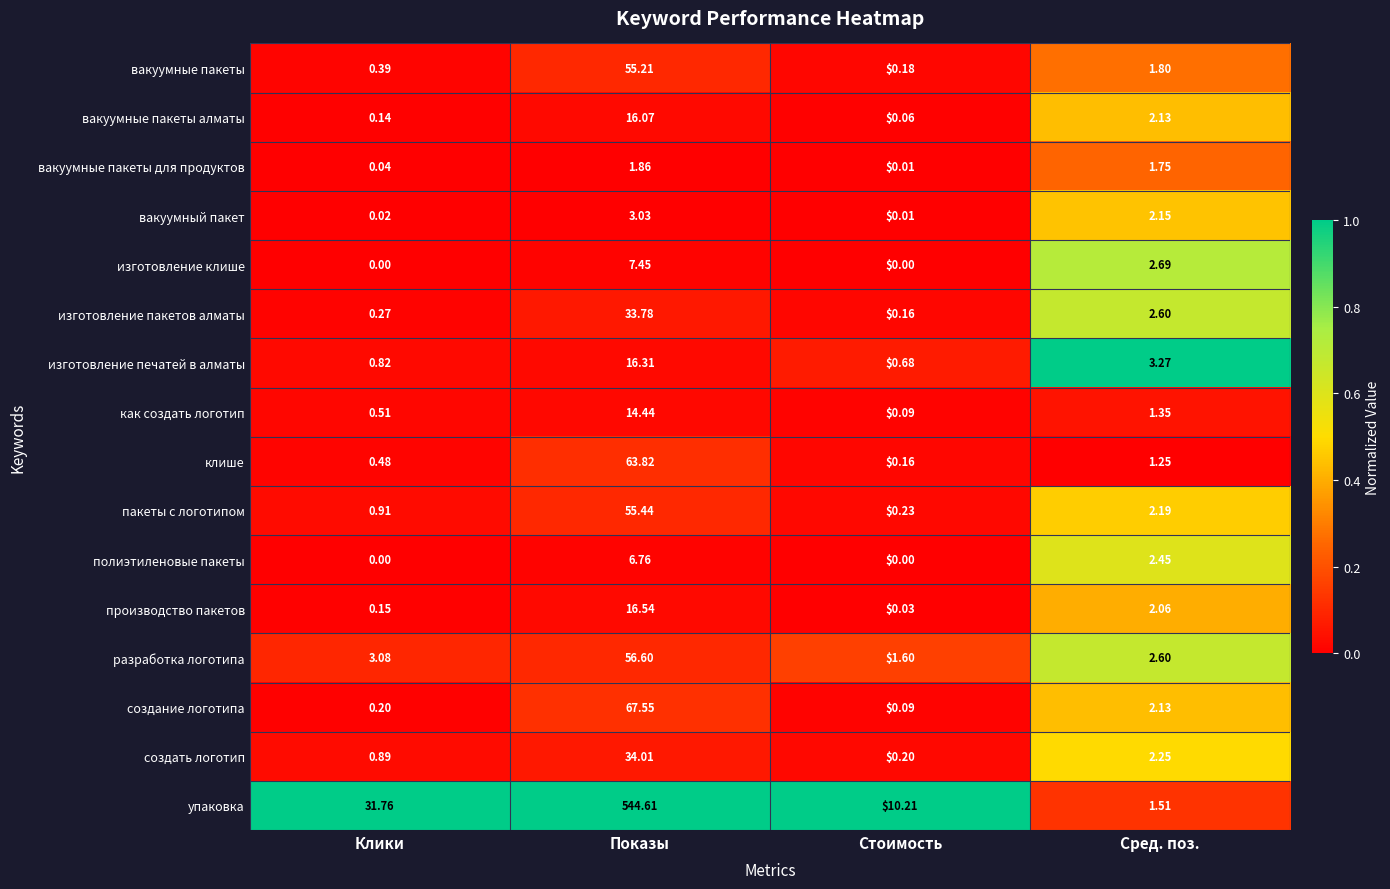

Rank the series by their maximum value, from highest to lowest.

упаковка, создание логотипа, клише, разработка логотипа, пакеты с логотипом, вакуумные пакеты, создать логотип, изготовление пакетов алматы, производство пакетов, изготовление печатей в алматы, вакуумные пакеты алматы, как создать логотип, изготовление клише, полиэтиленовые пакеты, вакуумный пакет, вакуумные пакеты для продуктов